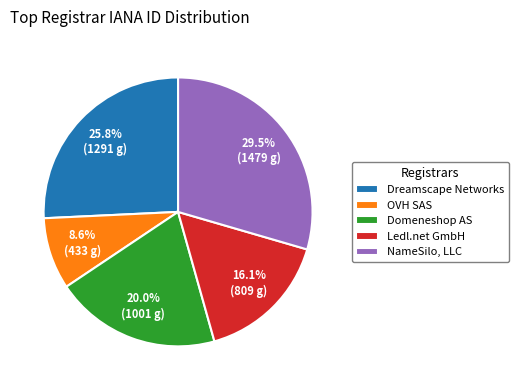

Rank the categories by value from highest to lowest.

NameSilo, LLC, Dreamscape Networks, Domeneshop AS, Ledl.net GmbH, OVH SAS